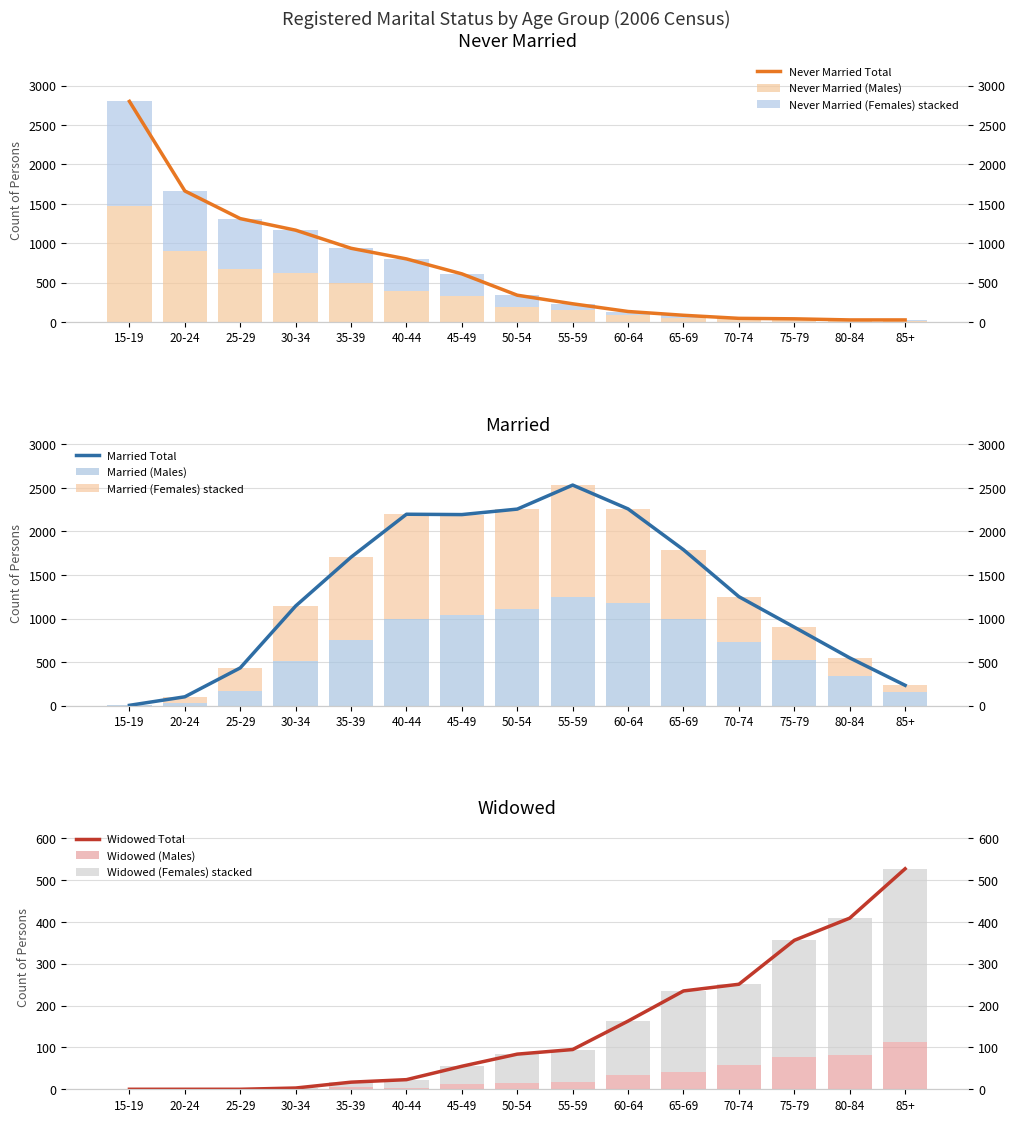

What is the difference between the second highest and minimum values in the Married (Females) series?

1200